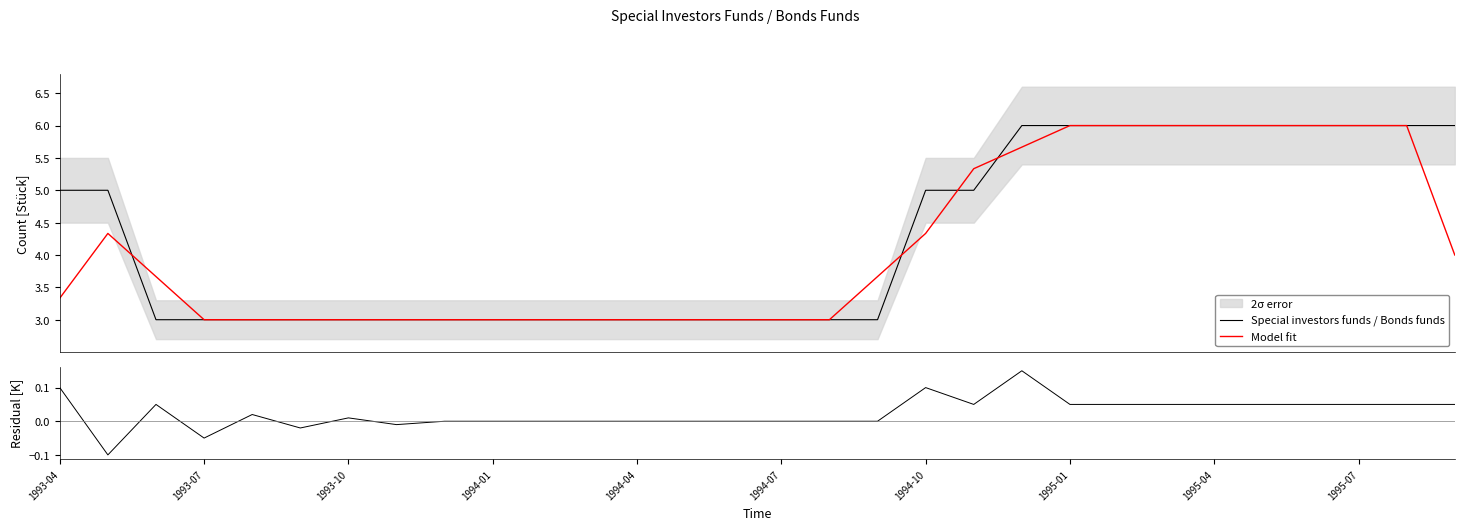

What is the lowest value of the Special investors funds / Bonds funds series?

3.0